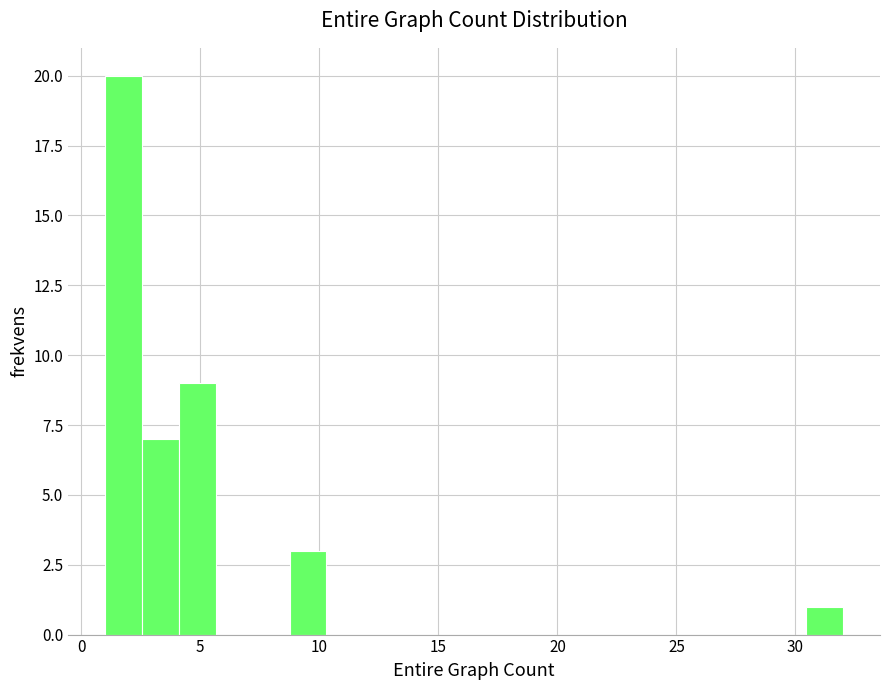

Read against the x-axis, roughly where is the centre of the tallest bar?

2.0